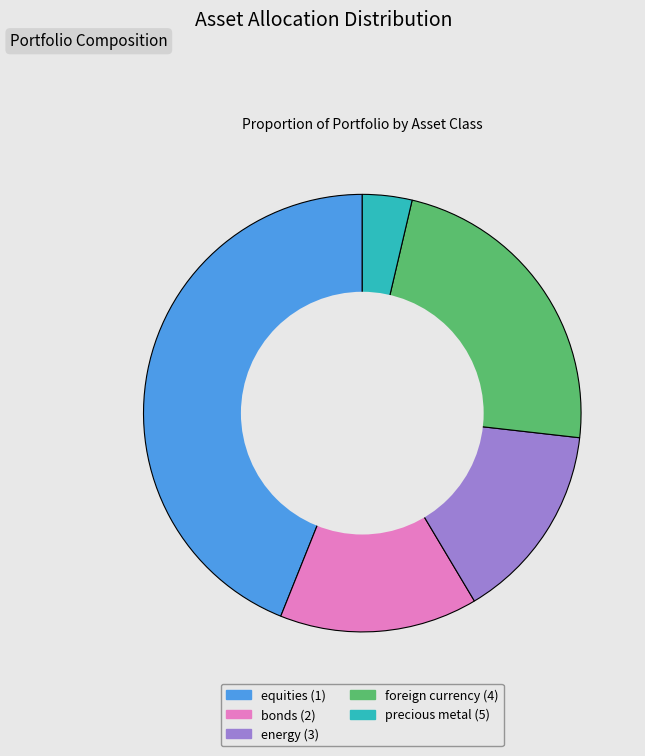

Which has a higher value, equities (1) or precious metal (5)?

equities (1)